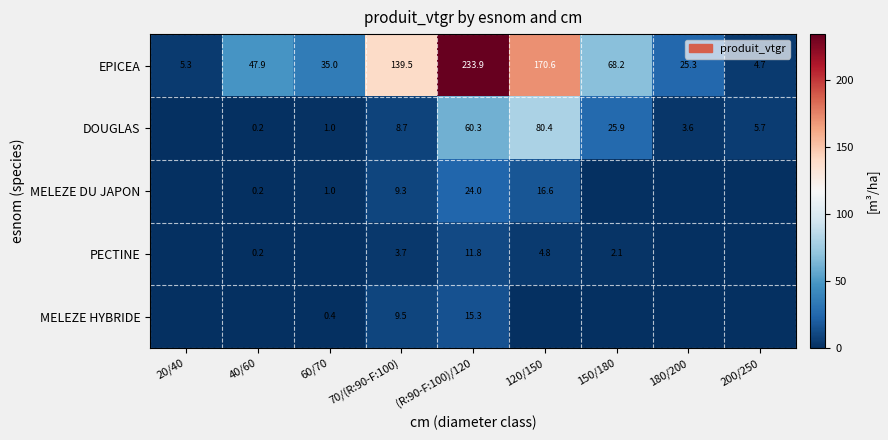

What is the sum of all EPICEA values?

730.4